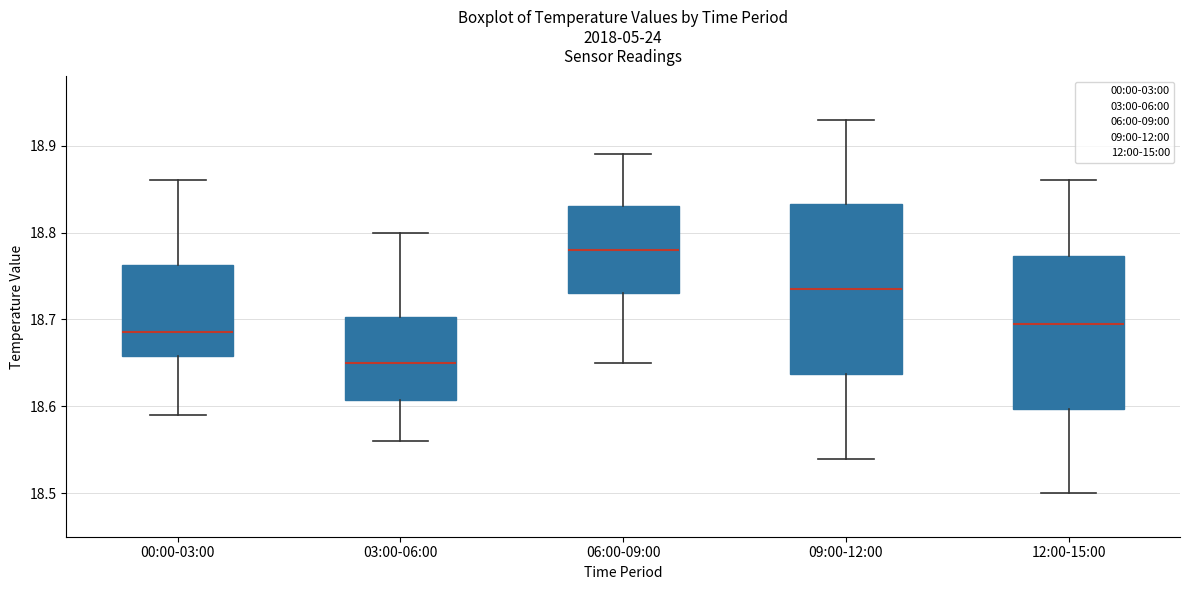

Reading left to right, read every box against the y-axis: the position of its median line, the range the box covers, and the ends of its whiskers. The values are not printed on the chart, so give them approximately, as read against the axis.

00:00-03:00: median 18.69, box 18.66 to 18.76, whiskers 18.59 to 18.86
03:00-06:00: median 18.65, box 18.61 to 18.70, whiskers 18.56 to 18.80
06:00-09:00: median 18.78, box 18.73 to 18.83, whiskers 18.65 to 18.89
09:00-12:00: median 18.74, box 18.64 to 18.83, whiskers 18.54 to 18.93
12:00-15:00: median 18.70, box 18.60 to 18.77, whiskers 18.50 to 18.86